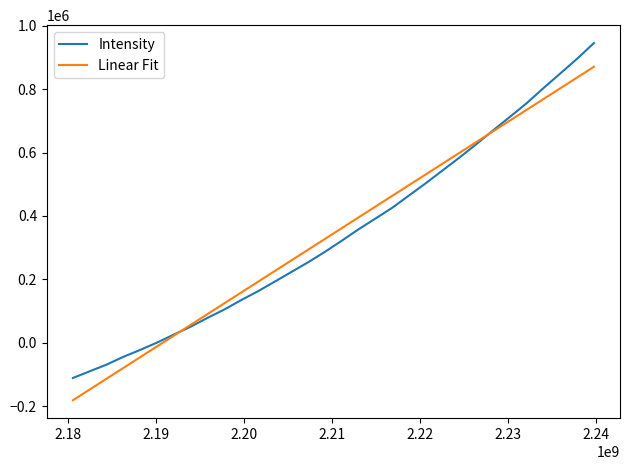

Which series has the largest range (max minus min)?

Intensity